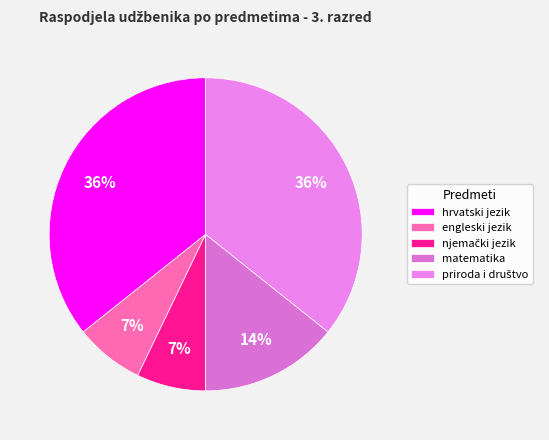

Count the number of slices in the pie.

5